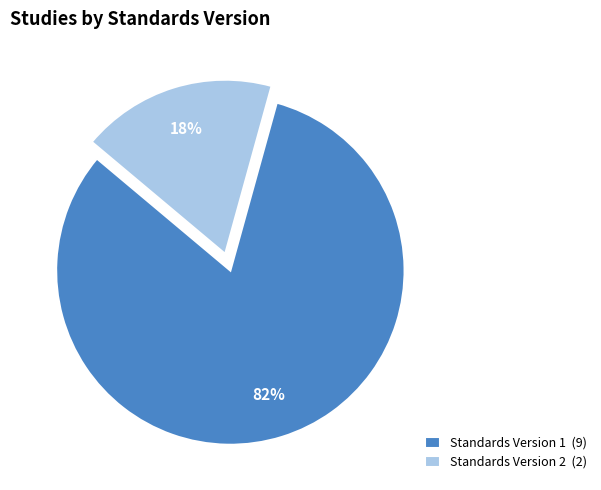

Is there a majority slice in this chart?

Yes